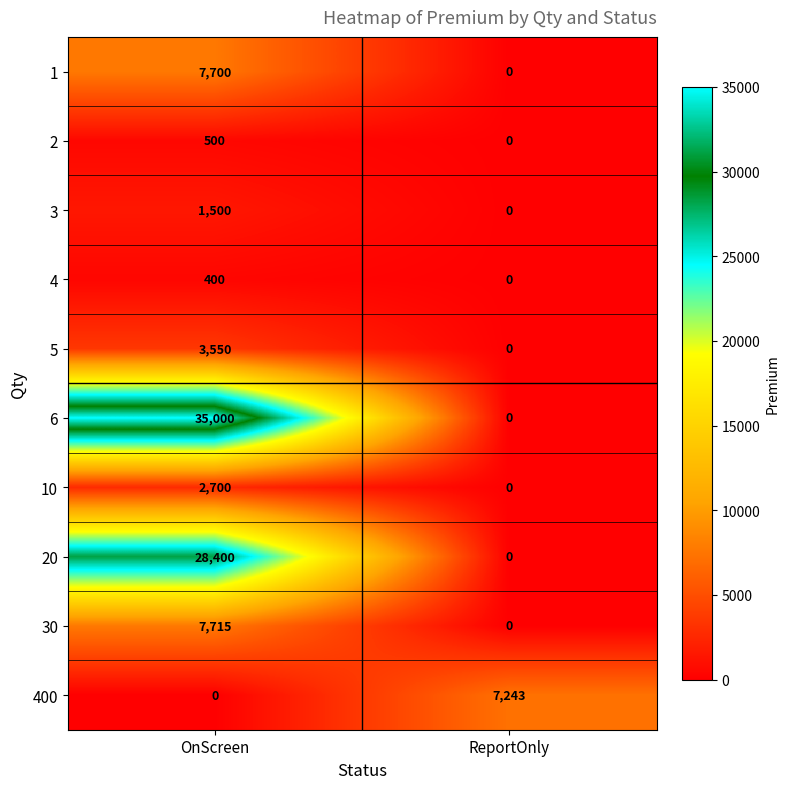

The 4 series shows 204 at OnScreen. True or false?

False